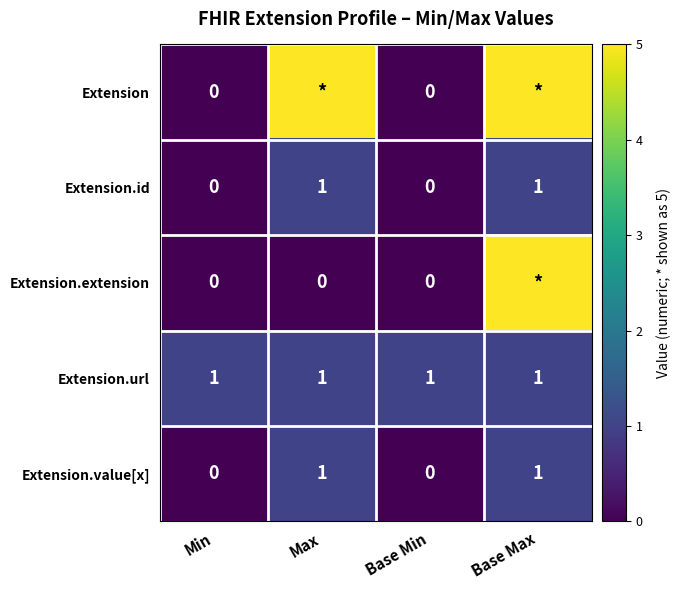

What is the sum of all Extension.url values?

4